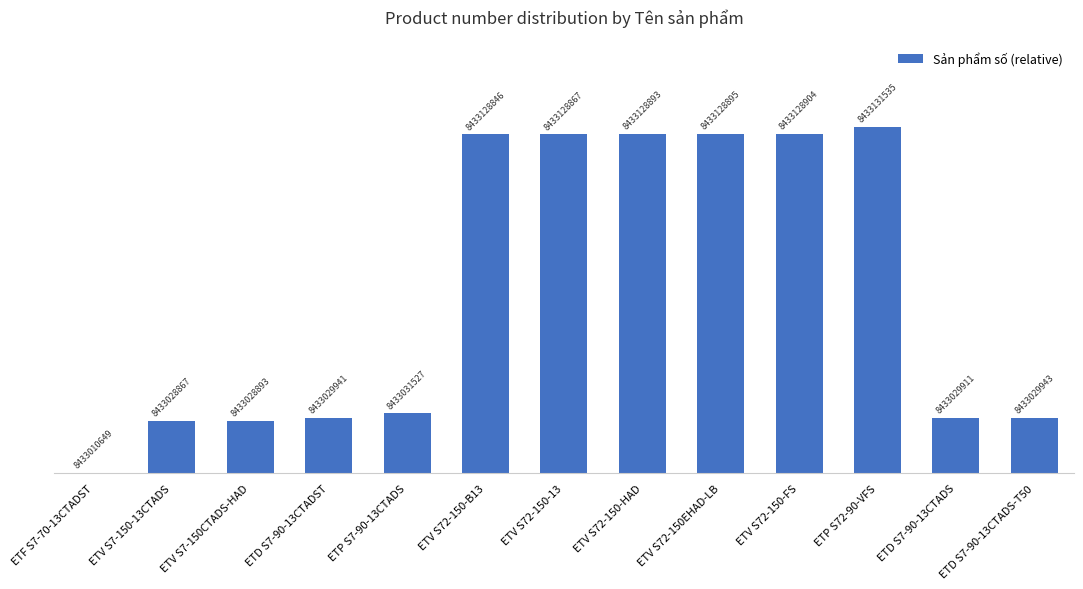

Reading left to right, what are all the values shown in this chart?

0	18218	18244	19292	20878	118197	118218	118244	118246	118255	120886	19262	19294